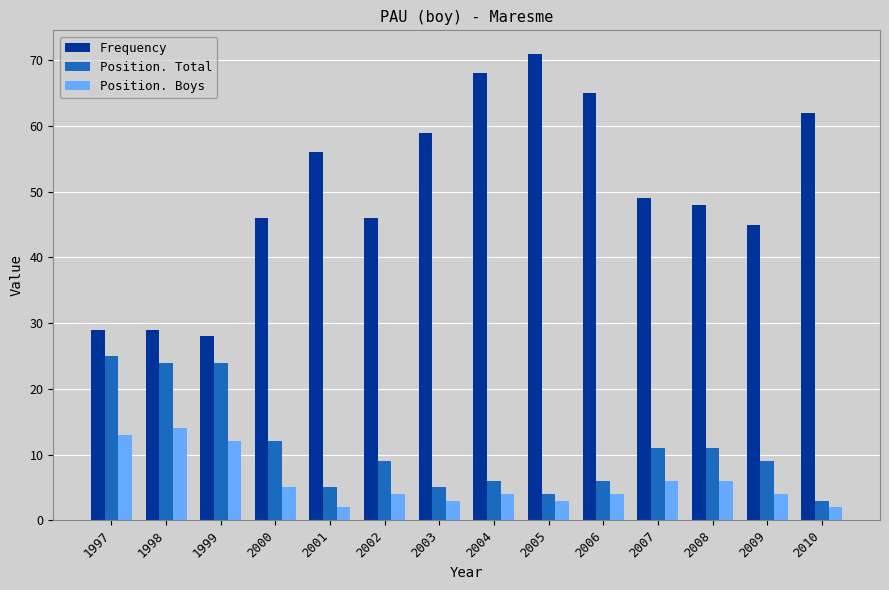

Rank the series by their maximum value, from highest to lowest.

Frequency, Position. Total, Position. Boys